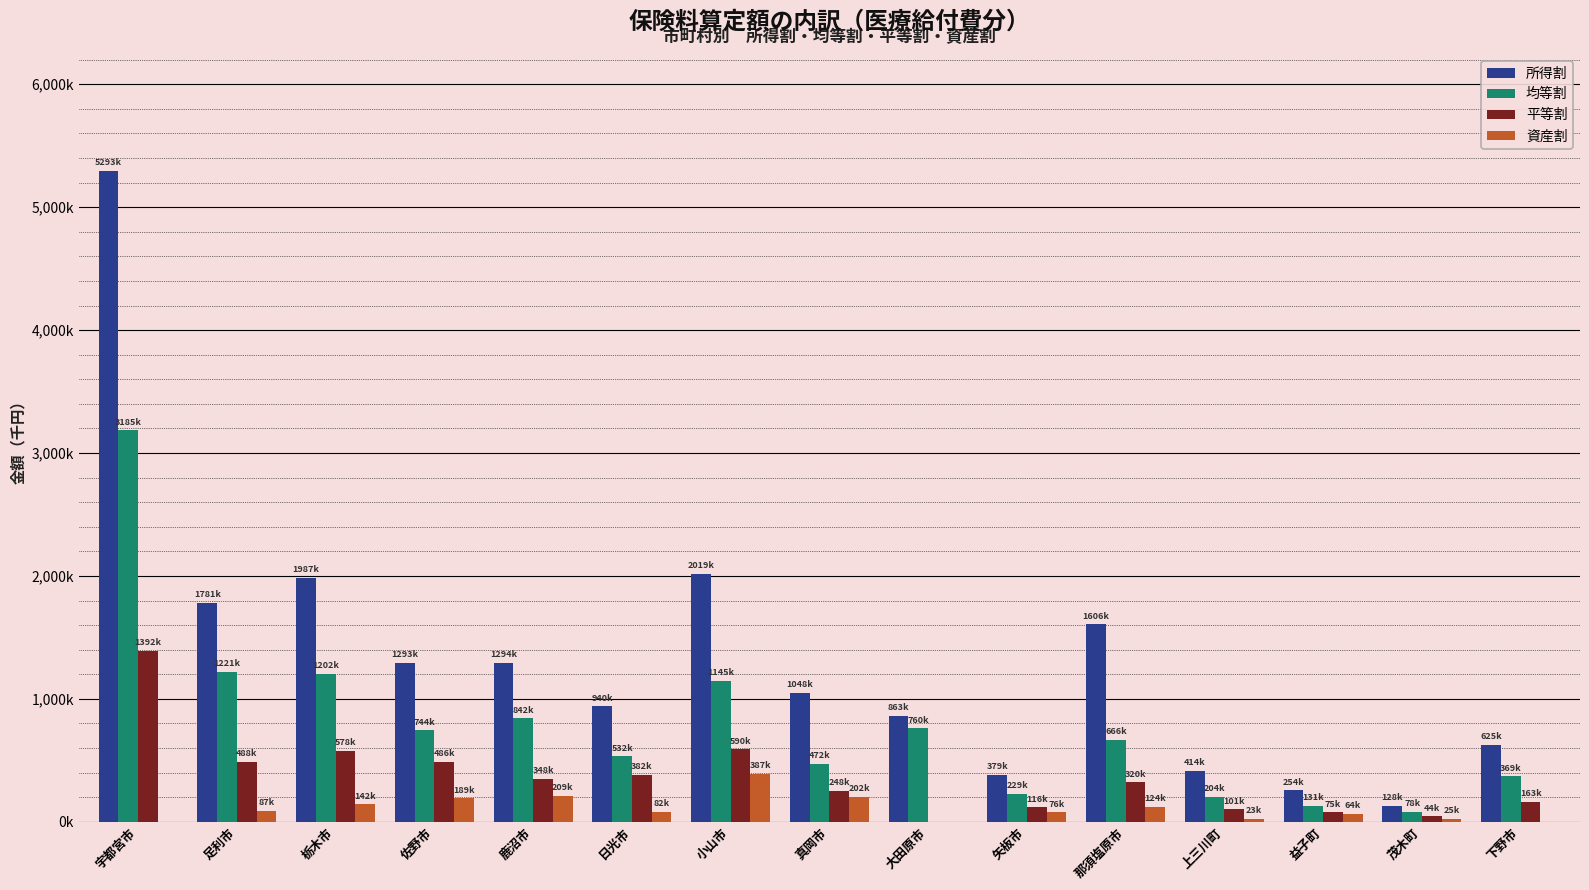

What are all the series names shown in the legend?

所得割, 均等割, 平等割, 資産割